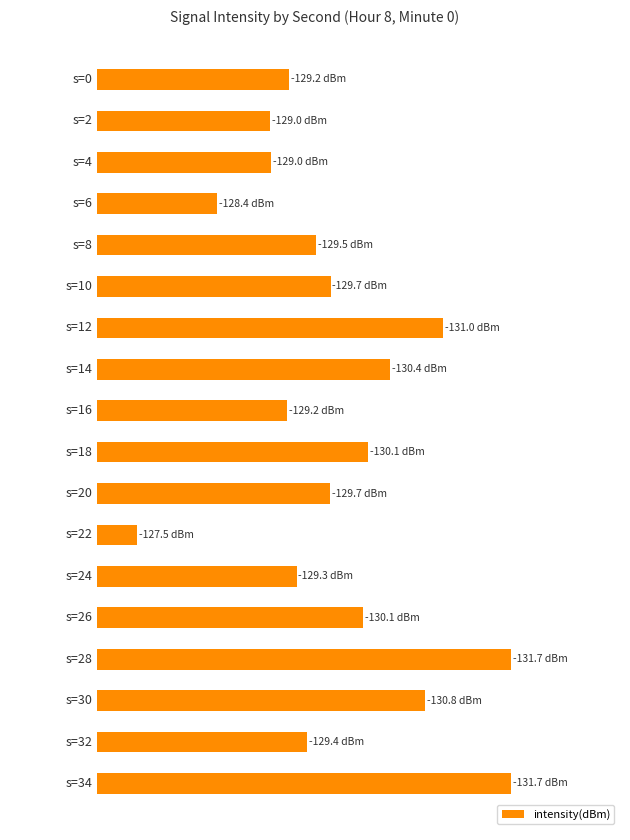

Which label corresponds to the largest value in the chart?

22